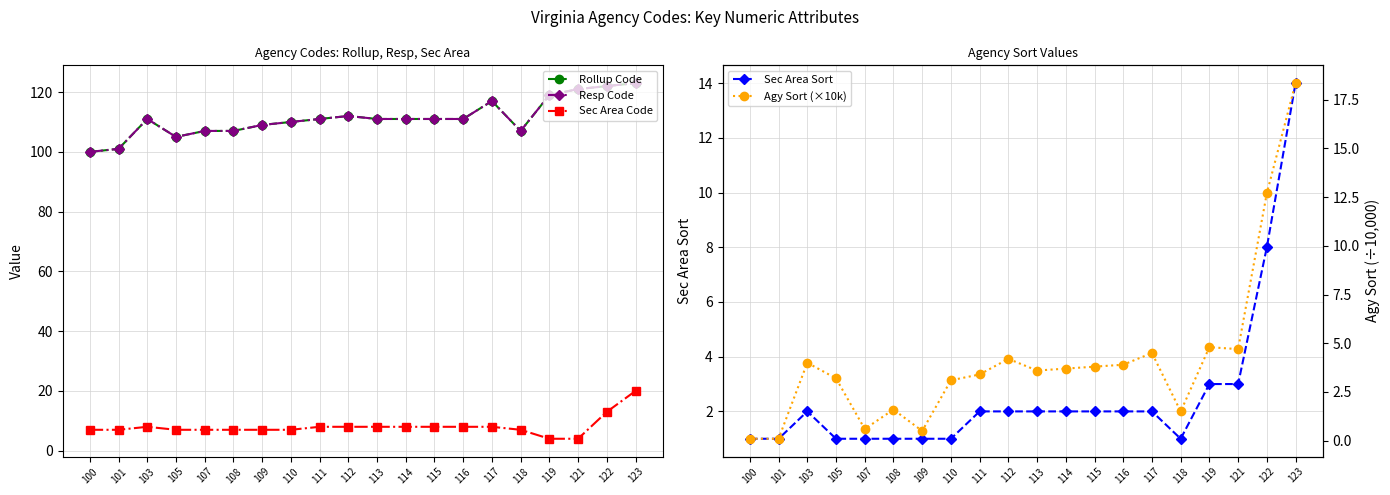

What is the smallest value displayed?

0.1